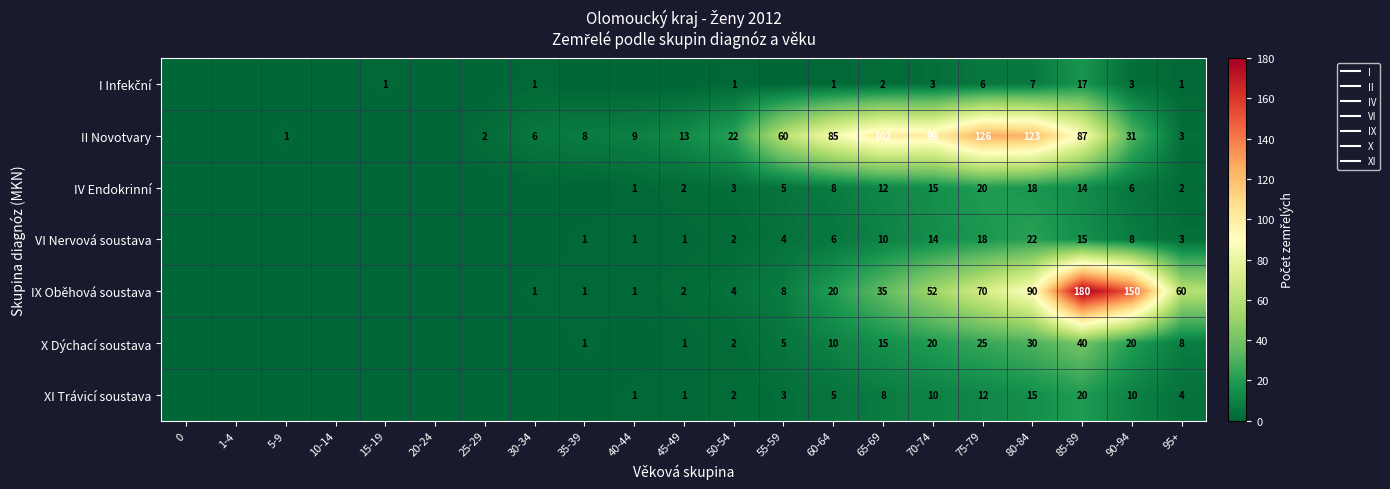

Rank the categories by VI Nervová soustava value from lowest to highest.

0, 1-4, 5-9, 10-14, 15-19, 20-24, 25-29, 30-34, 35-39, 40-44, 45-49, 50-54, 95+, 55-59, 60-64, 90-94, 65-69, 70-74, 85-89, 75-79, 80-84